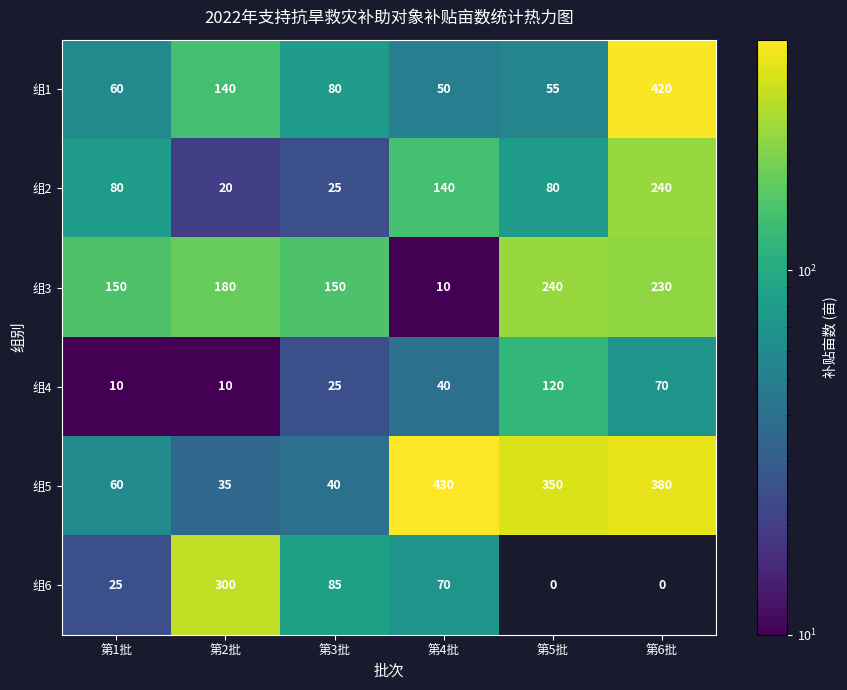

What is the maximum value for 组5?

430